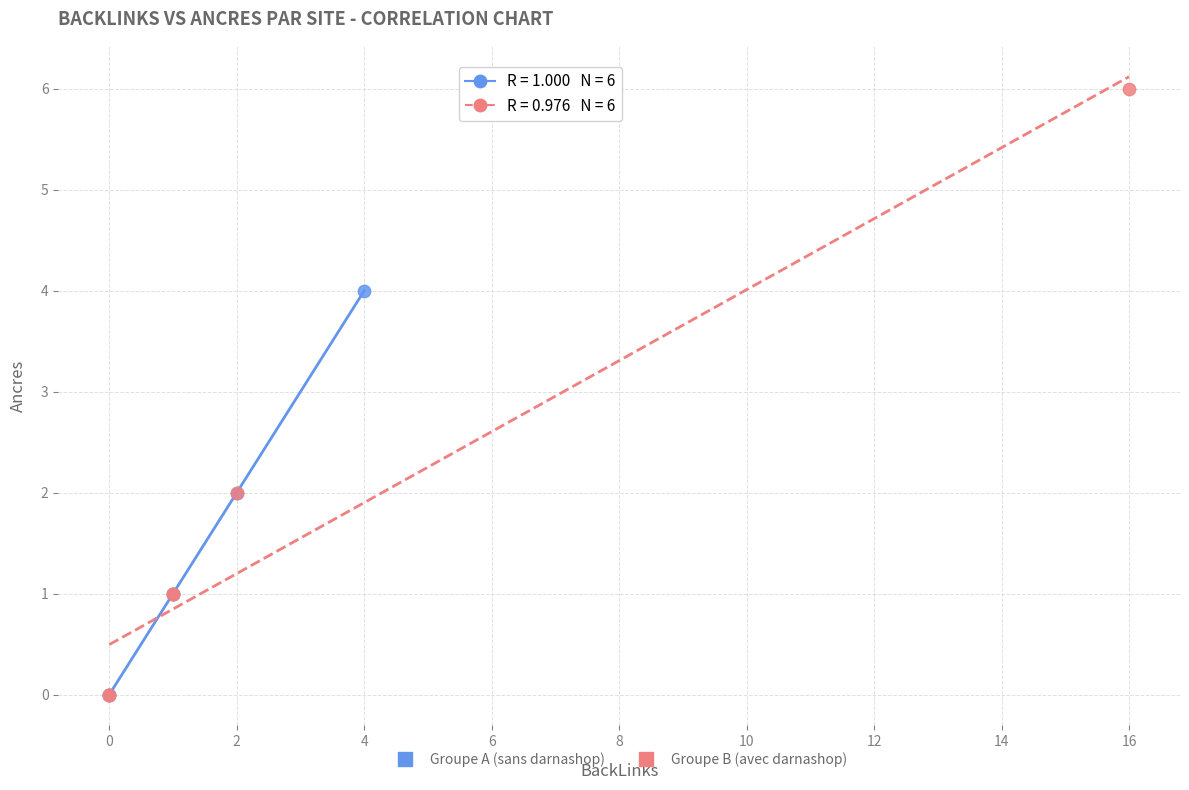

Which series contains the highest Y value?

Groupe B (avec darnashop)